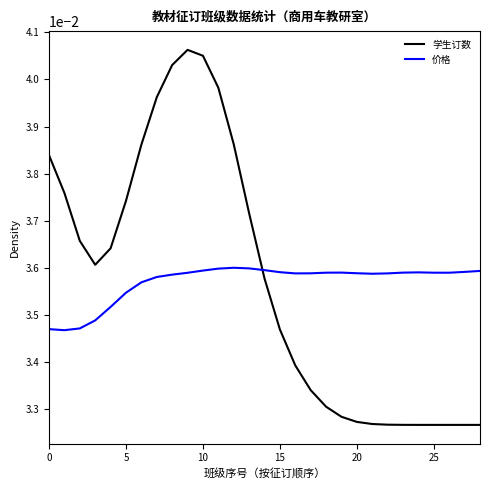

List the series in order of their peak value, highest first.

学生订数, 价格